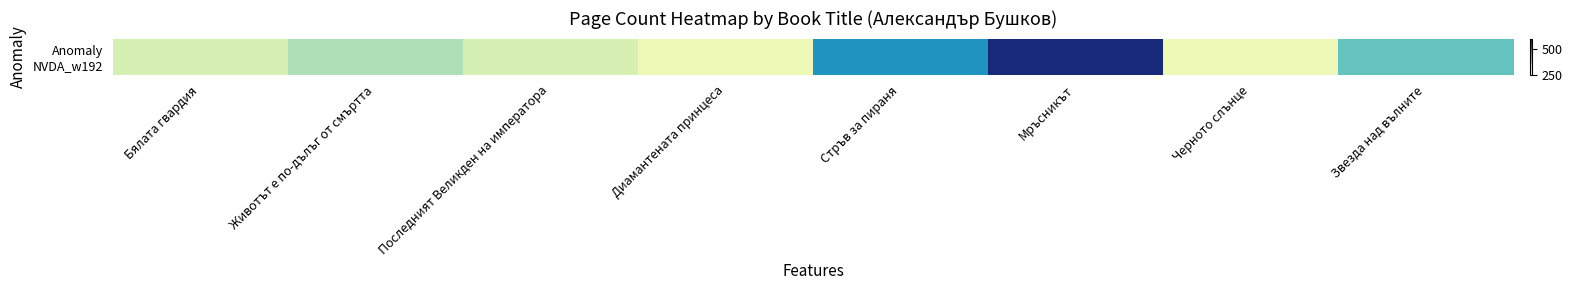

List the labels in order of value, smallest first.

Диамантената принцеса, Черното слънце, Бялата гвардия, Последният Великден на императора, Животът е по-дълъг от смъртта, Звезда над вълните, Стръв за пираня, Мръсникът